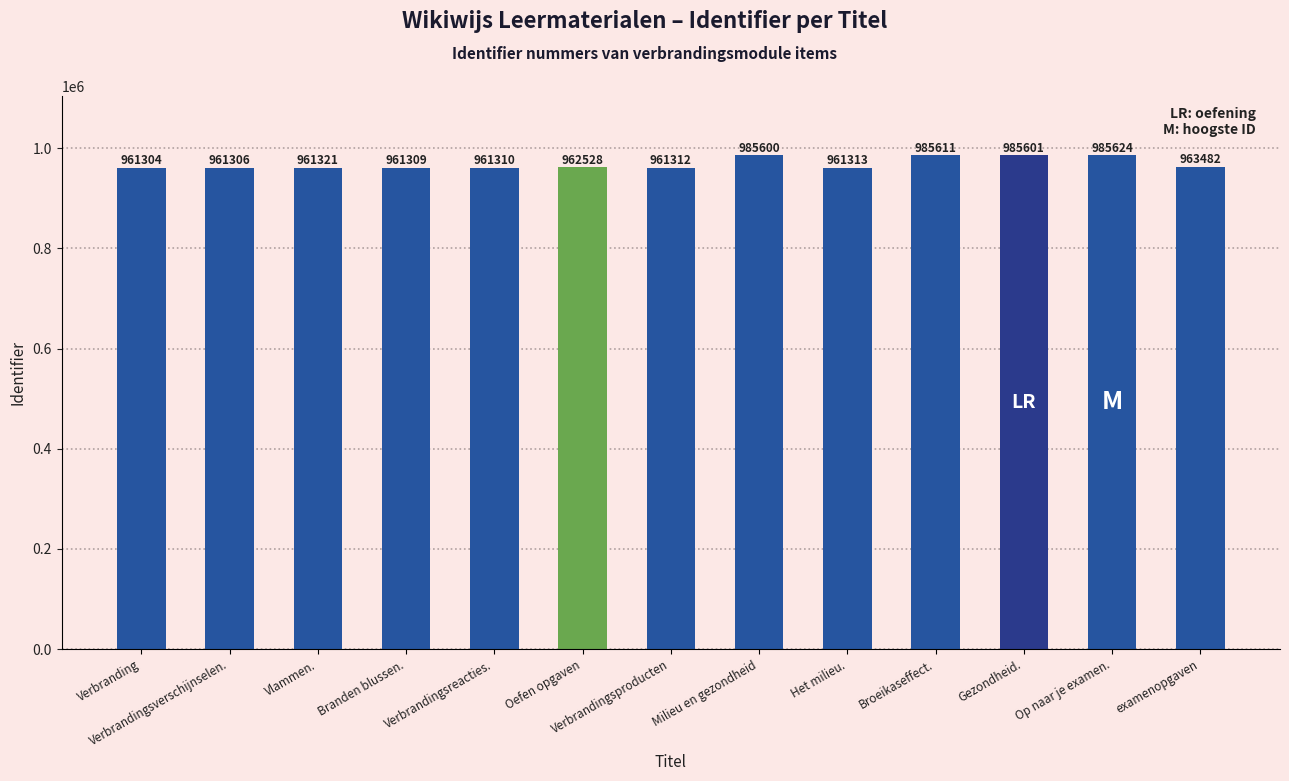

Is it true that the value at Verbrandingsverschijnselen. is 1301773?

False